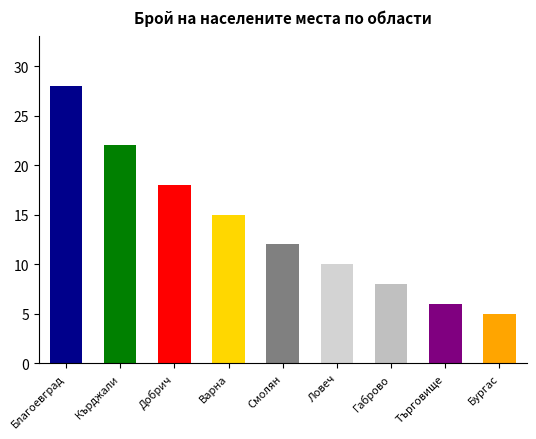

Reading left to right, what are all the values shown in this chart?

обл. Благоевград=28	обл. Кърджали=22	обл. Добрич=18	обл. Варна=15	обл. Смолян=12	обл. Ловеч=10	обл. Габрово=8	обл. Търговище=6	обл. Бургас=5